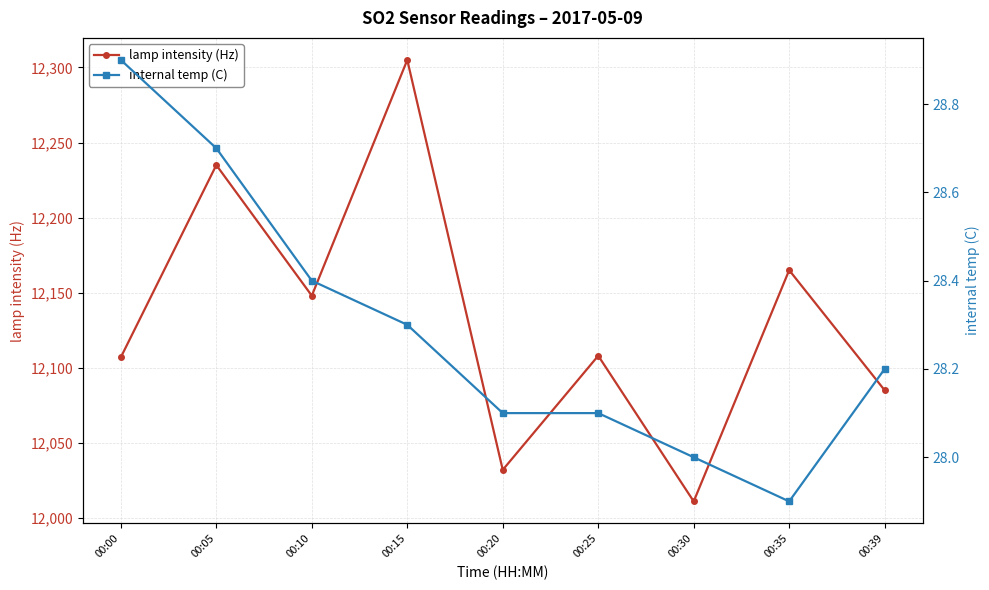

Which series has the largest total across all categories?

lamp intensity (Hz)